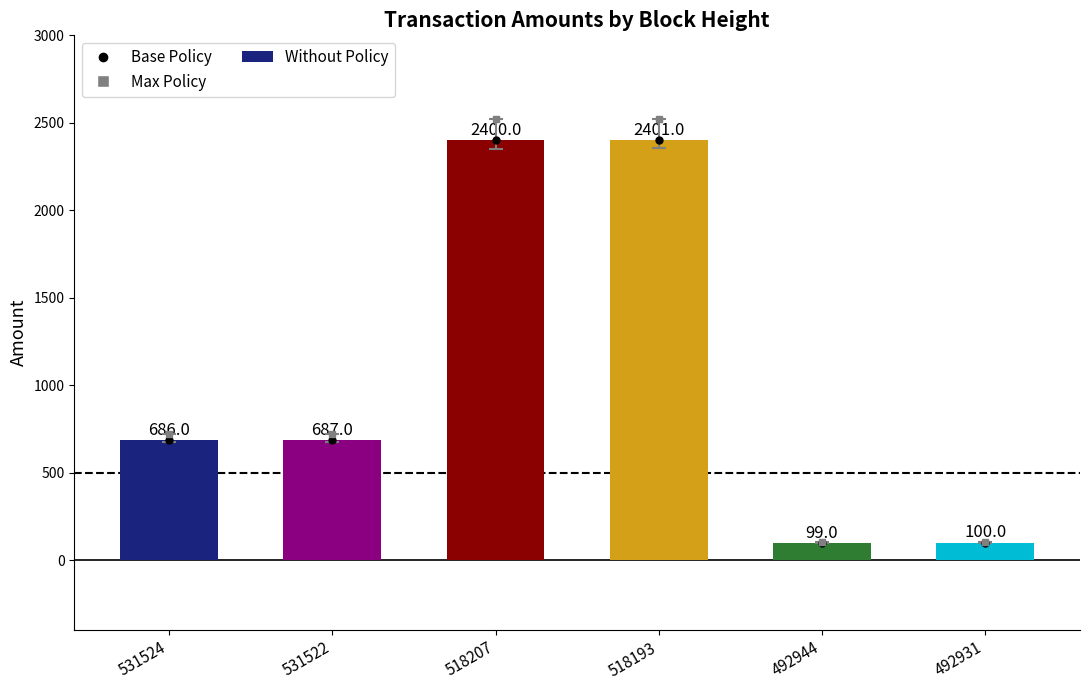

How many values are below 687?

3